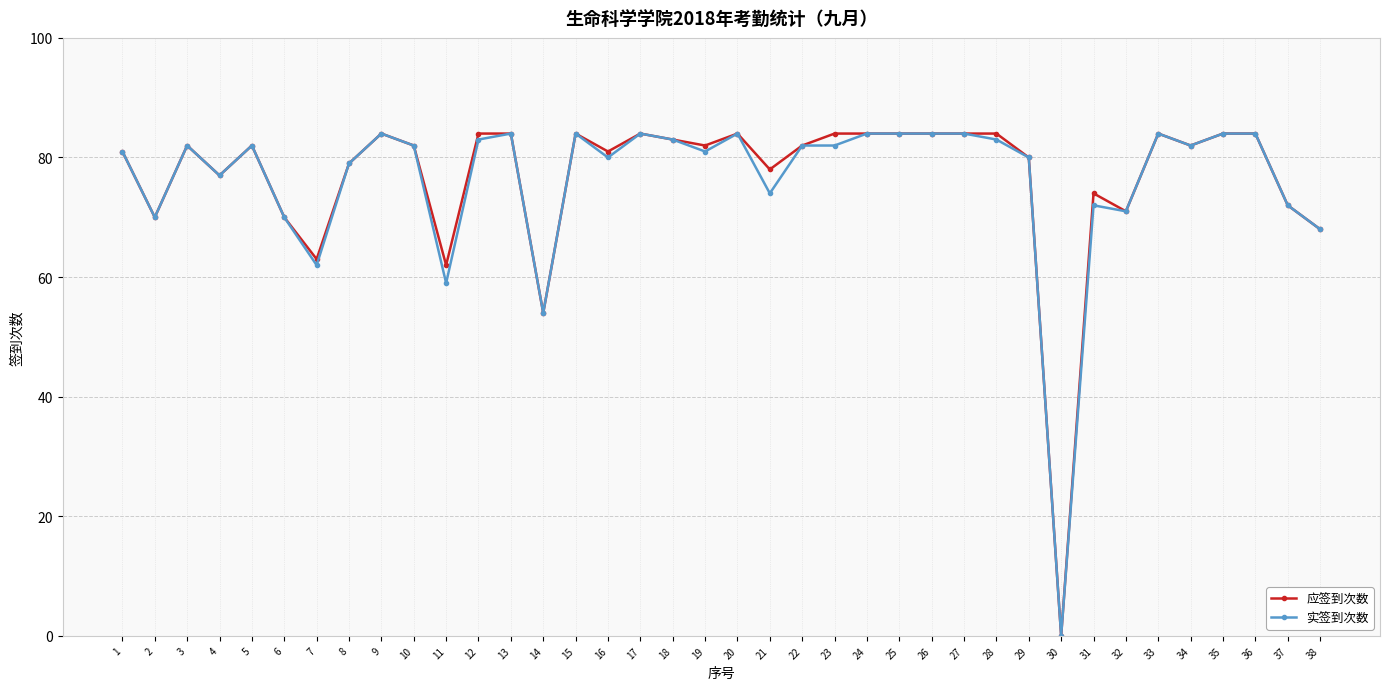

How many data points does each series have?

38